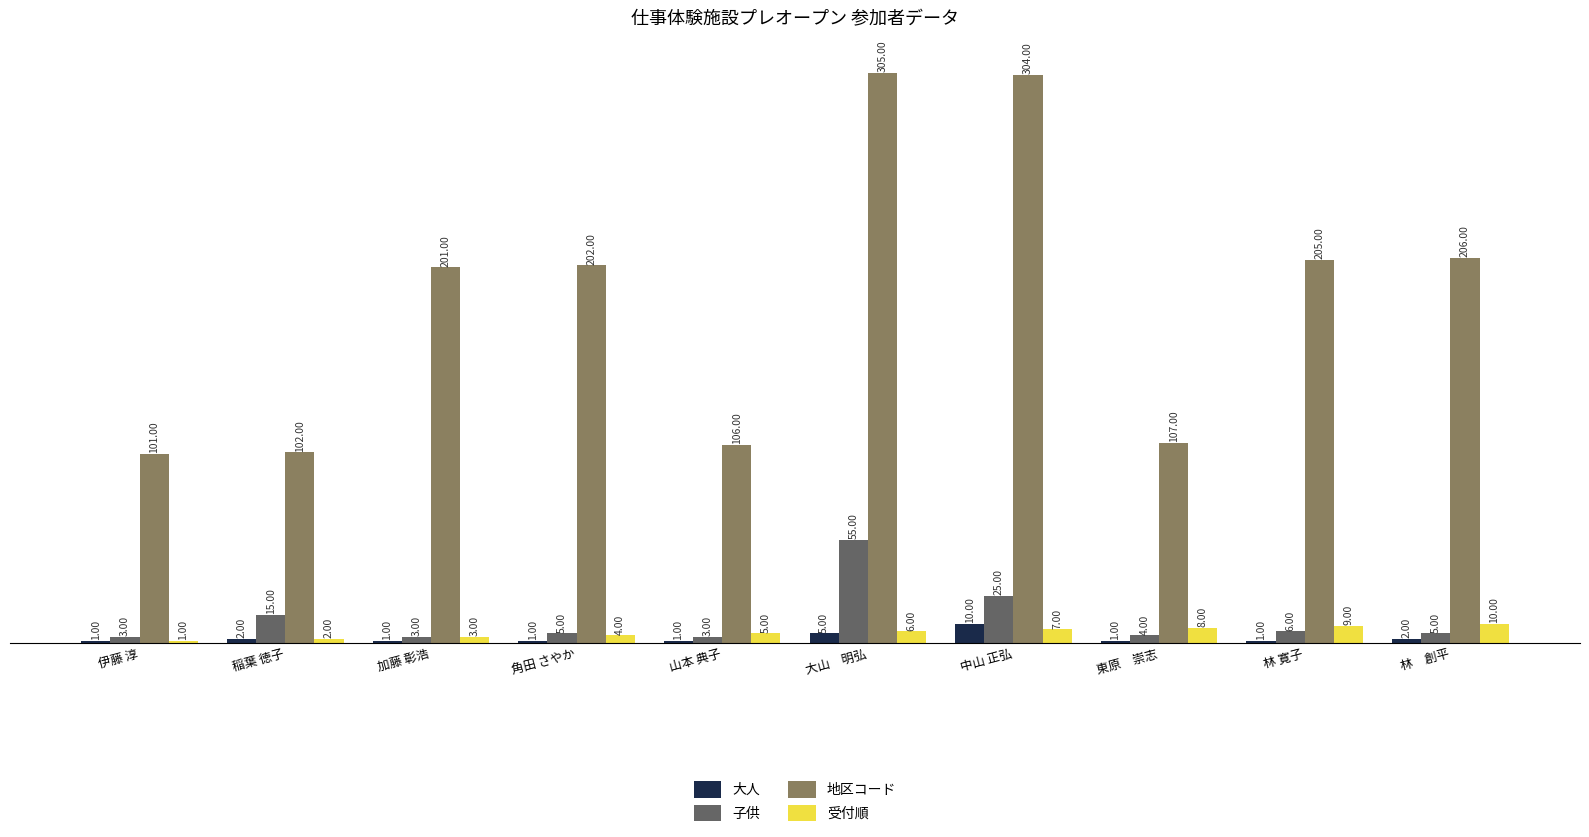

What is the label of the 7th bar from the right?

角田 さやか